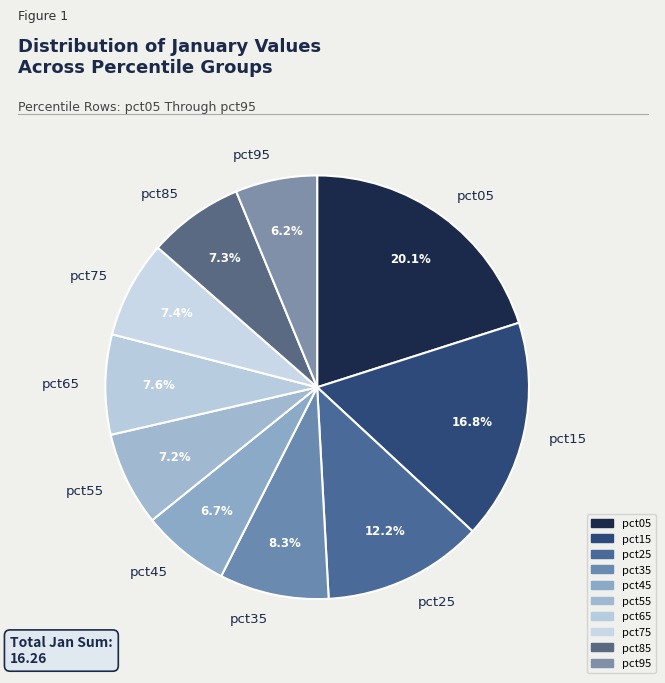

True or false: pct75 accounts for 7% of the total.

True